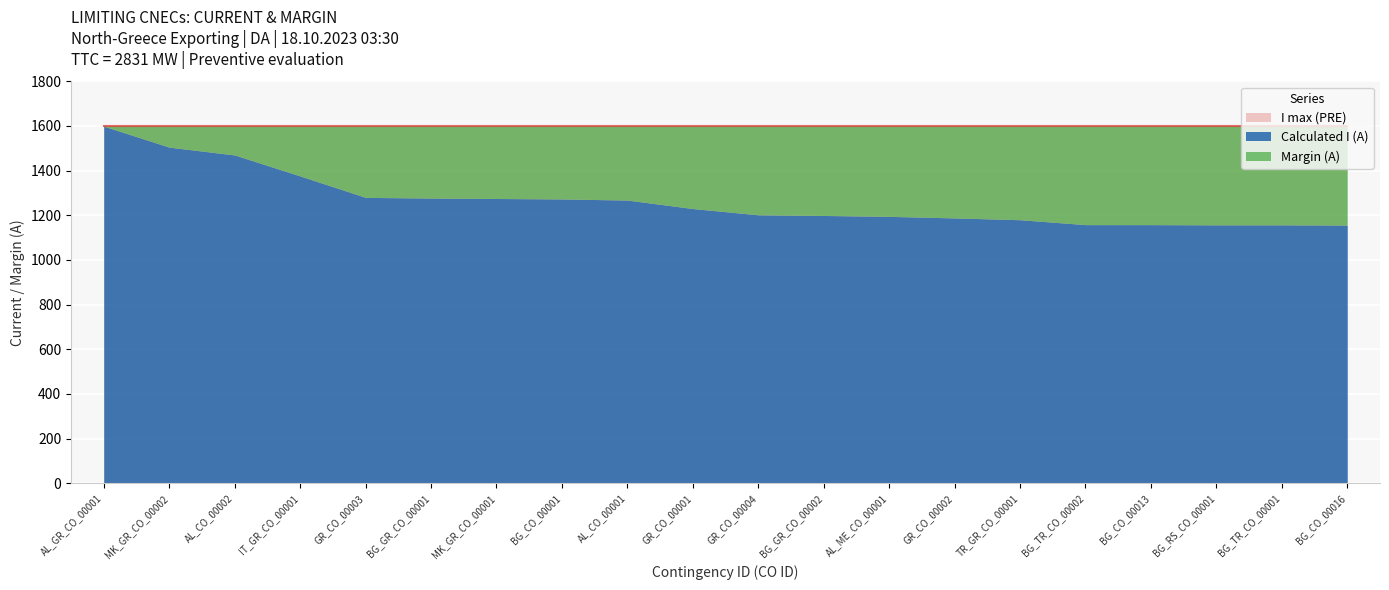

Is the value of Calculated I (A) at AL_CO_00002 greater than the value of I max (PRE) at BG_RS_CO_00001?

No